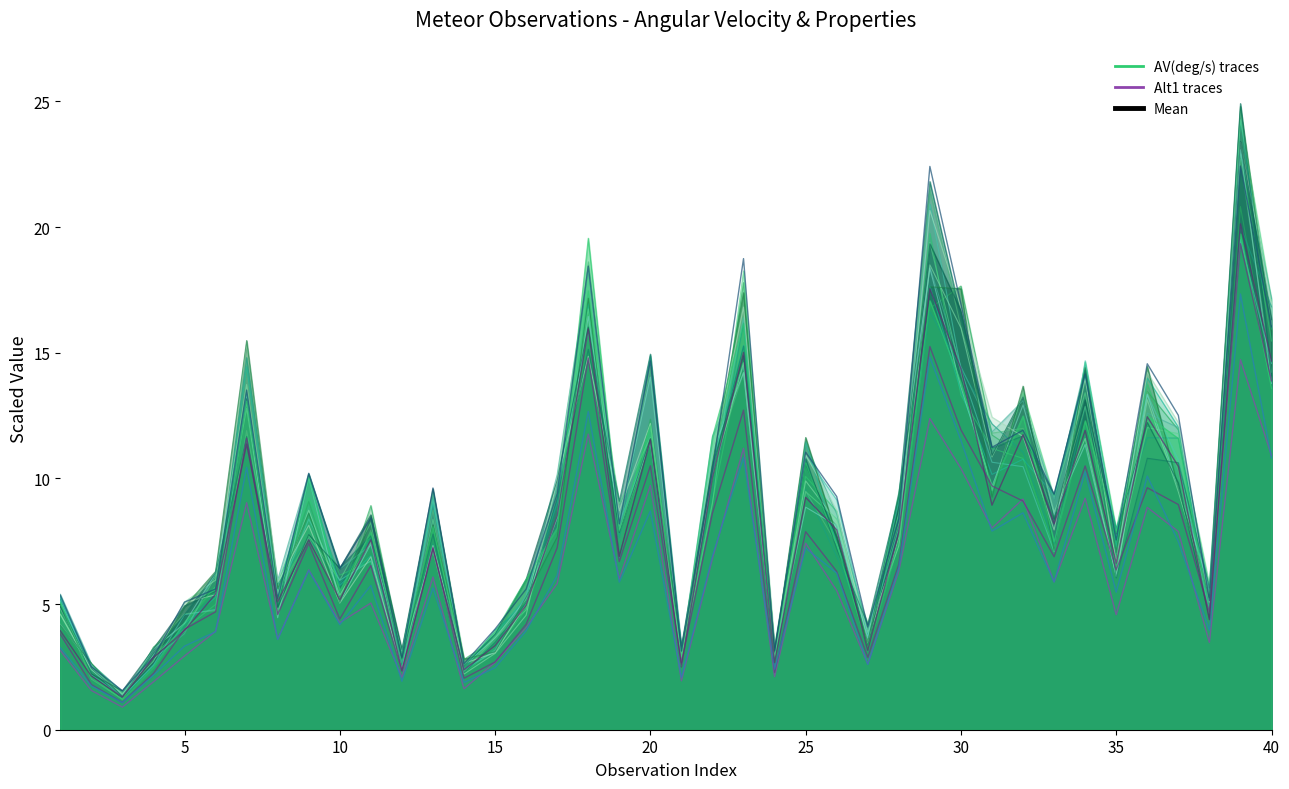

Which series has the largest total across all categories?

Mean